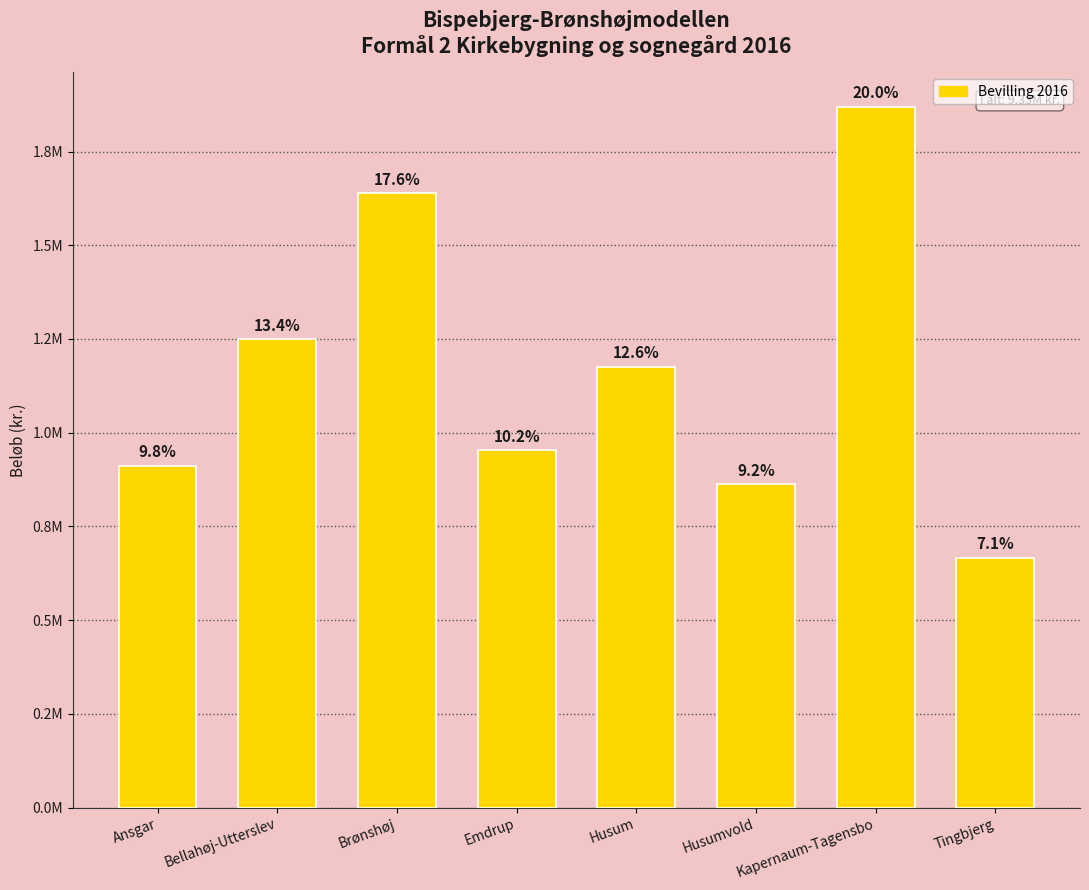

Does the chart contain any negative values?

No